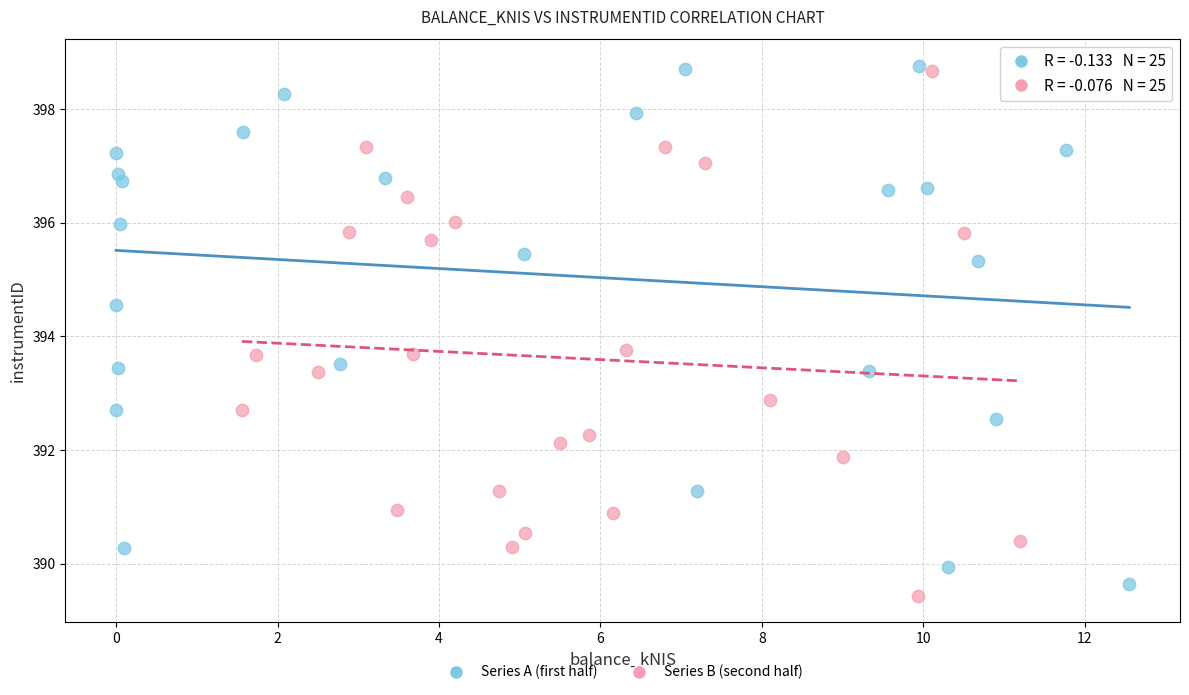

What are all the series names shown in the legend?

Series A (first half), Series B (second half)